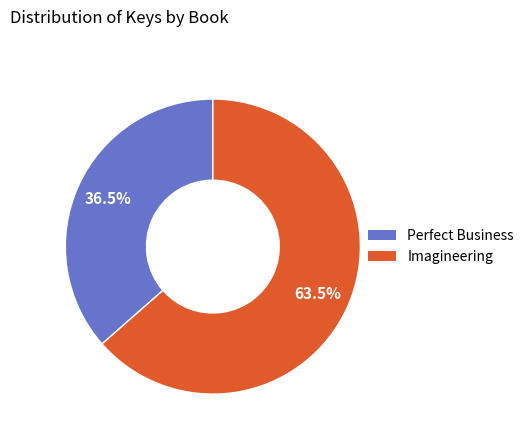

Between Imagineering and Perfect Business, which is larger?

Imagineering